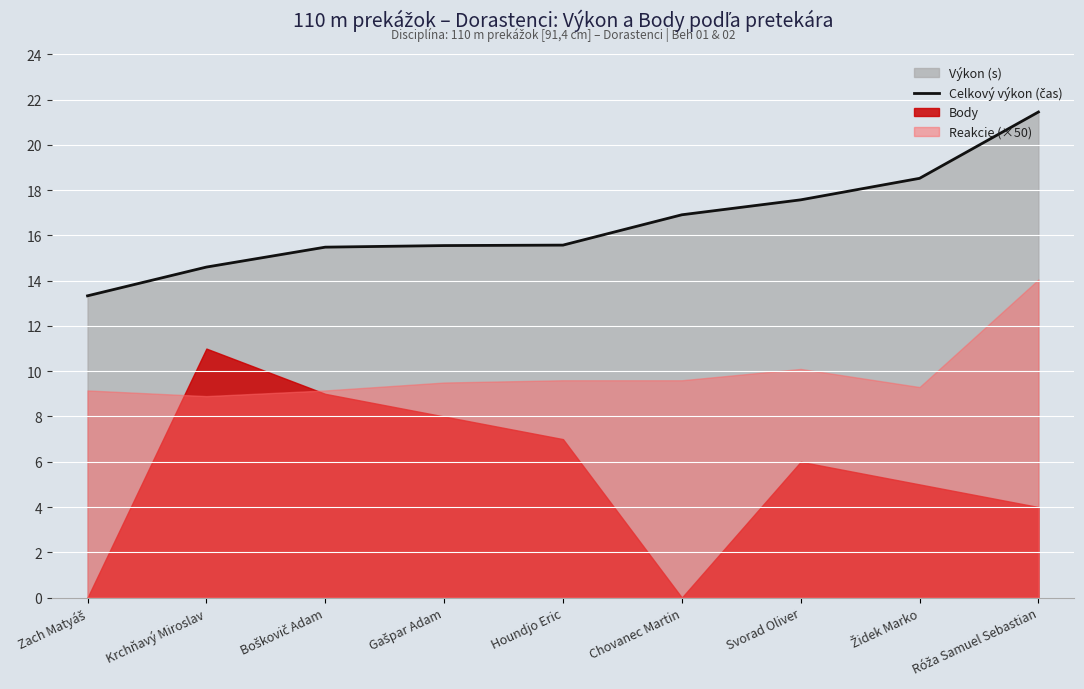

Rank the categories by value from lowest to highest.

Zach Matyáš, Krchňavý Miroslav, Boškovič Adam, Gašpar Adam, Houndjo Eric, Chovanec Martin, Svorad Oliver, Židek Marko, Róža Samuel Sebastian